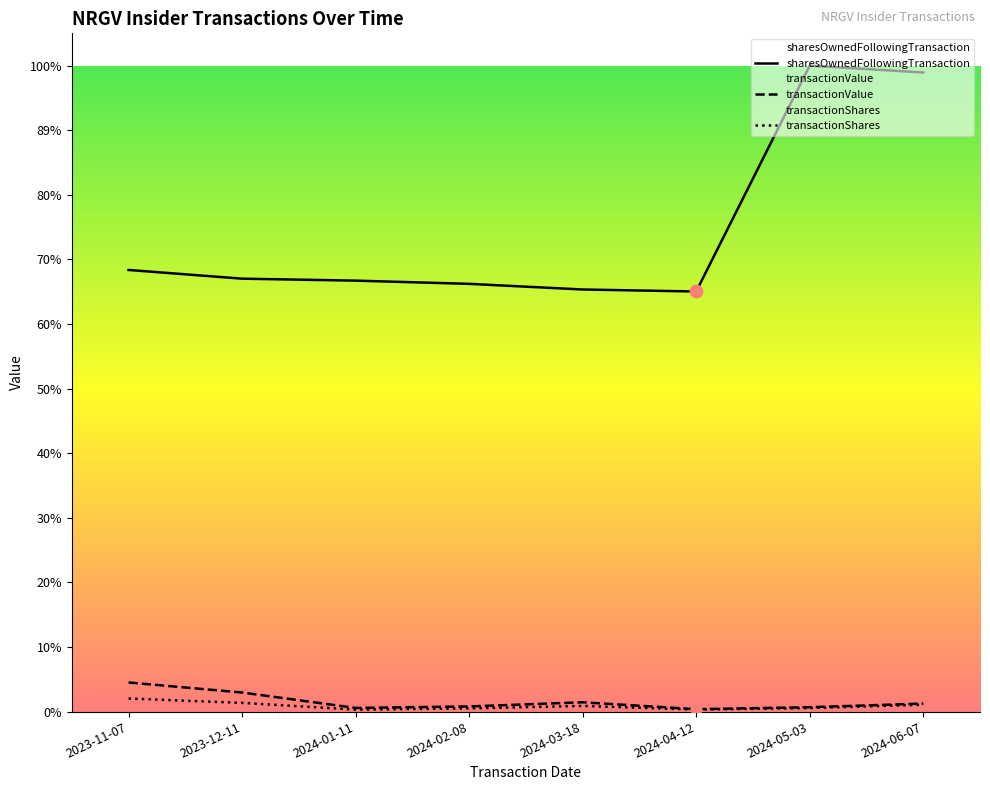

Which series has the largest total across all categories?

sharesOwnedFollowingTransaction